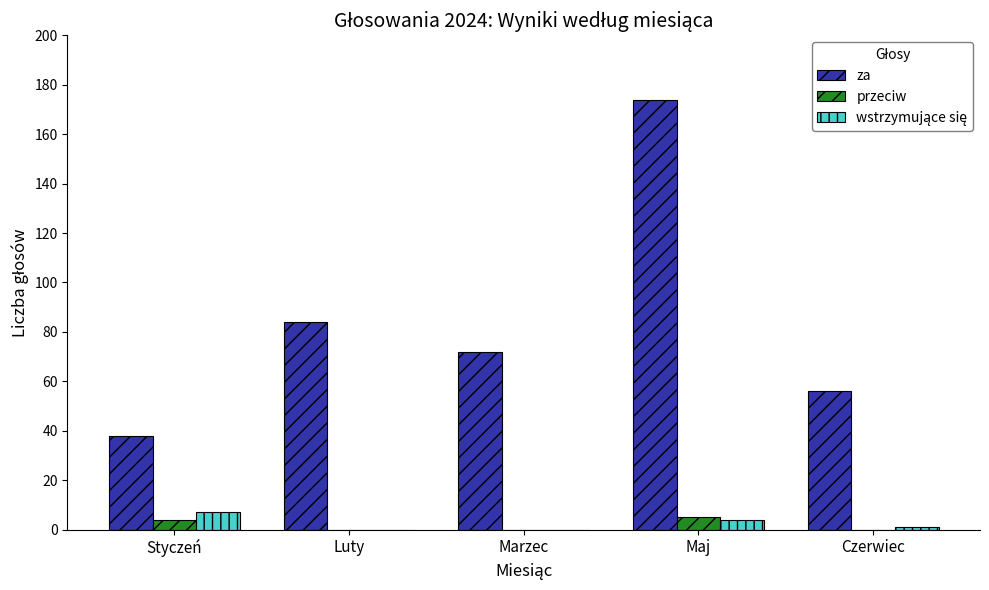

Which series has the widest spread of values?

za